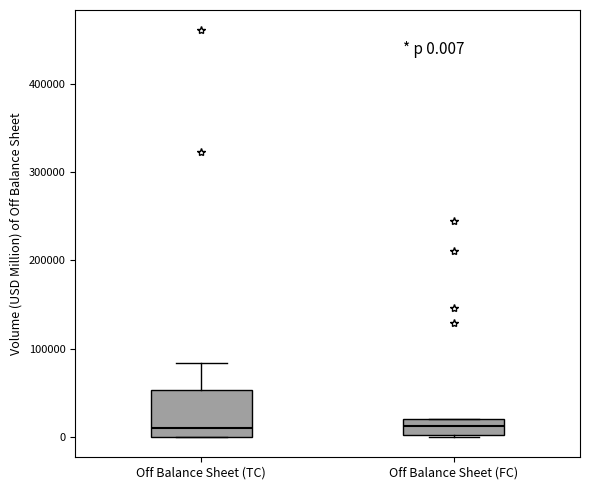

Which box is the tallest, from its lower edge to its upper edge?

Off Balance Sheet (TC)